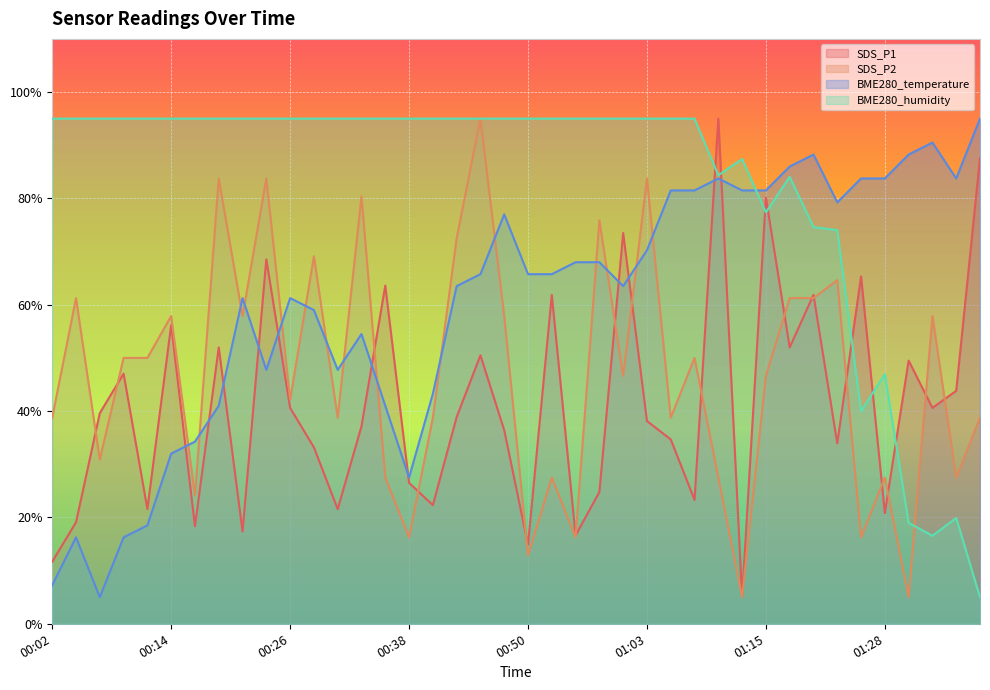

What is the total value across all series at 00:58?

263.7